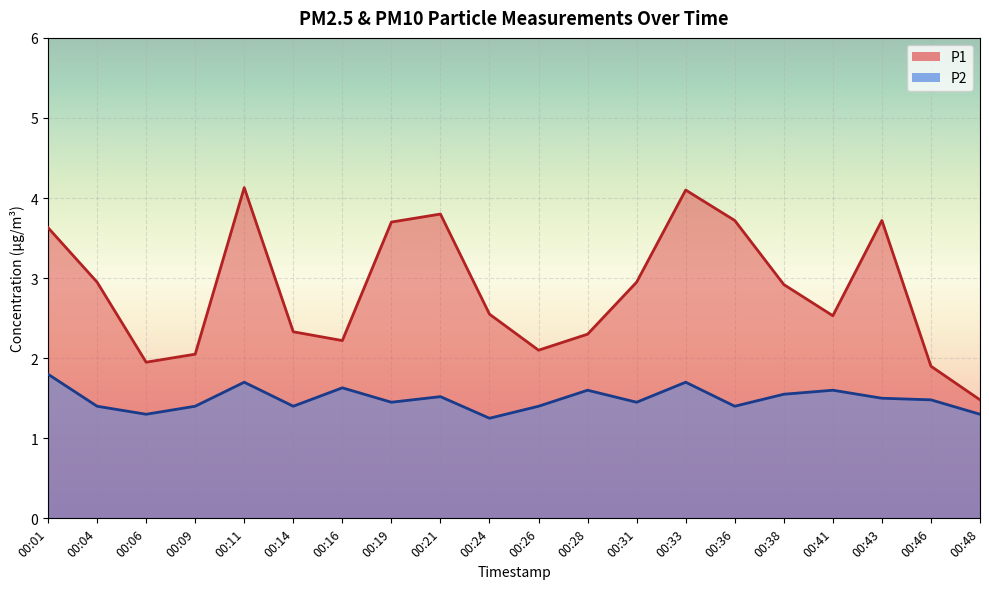

Between 00:06 and 00:24, which series saw the biggest shift?

P1